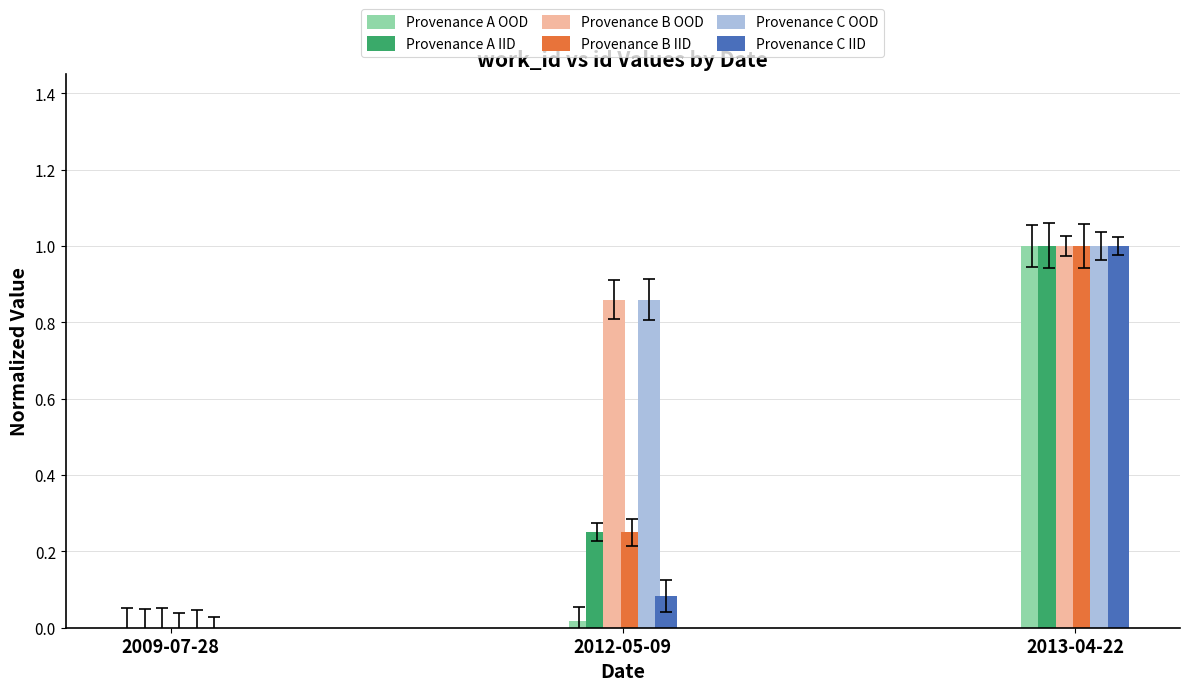

What is the sum of all Provenance C OOD values?

1.9